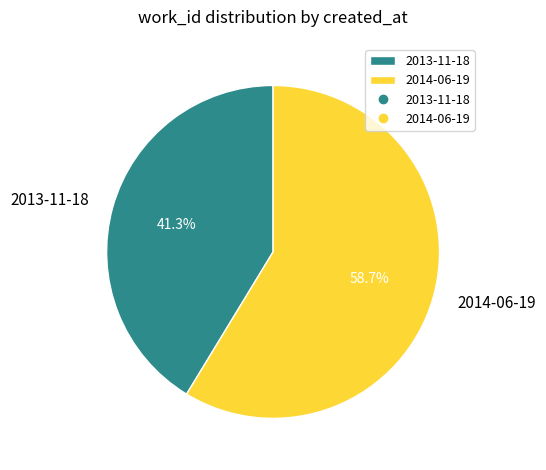

Approximately how many times larger is the value at 2014-06-19 compared to 2013-11-18?

1.4